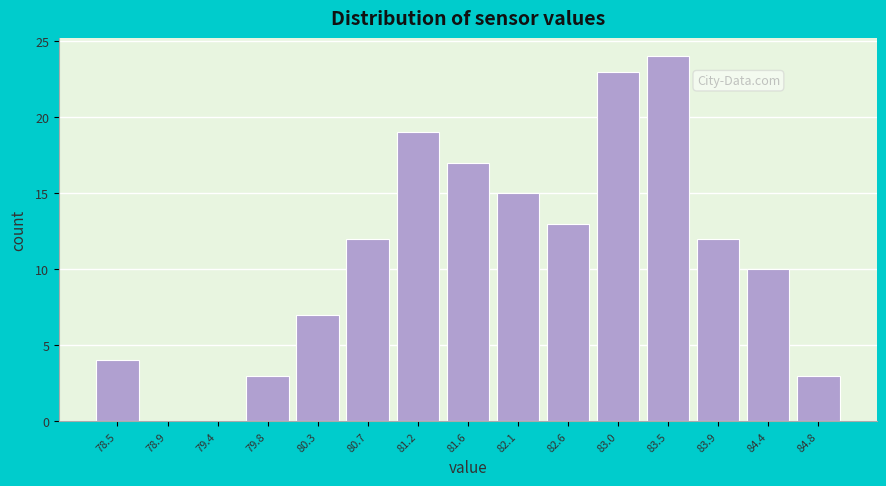

Reading right to left, what are all the values shown in this chart?

84.8=3	84.4=10	83.9=12	83.5=24	83.0=23	82.6=13	82.1=15	81.6=17	81.2=19	80.7=12	80.3=7	79.8=3	79.4=0	78.9=0	78.5=4